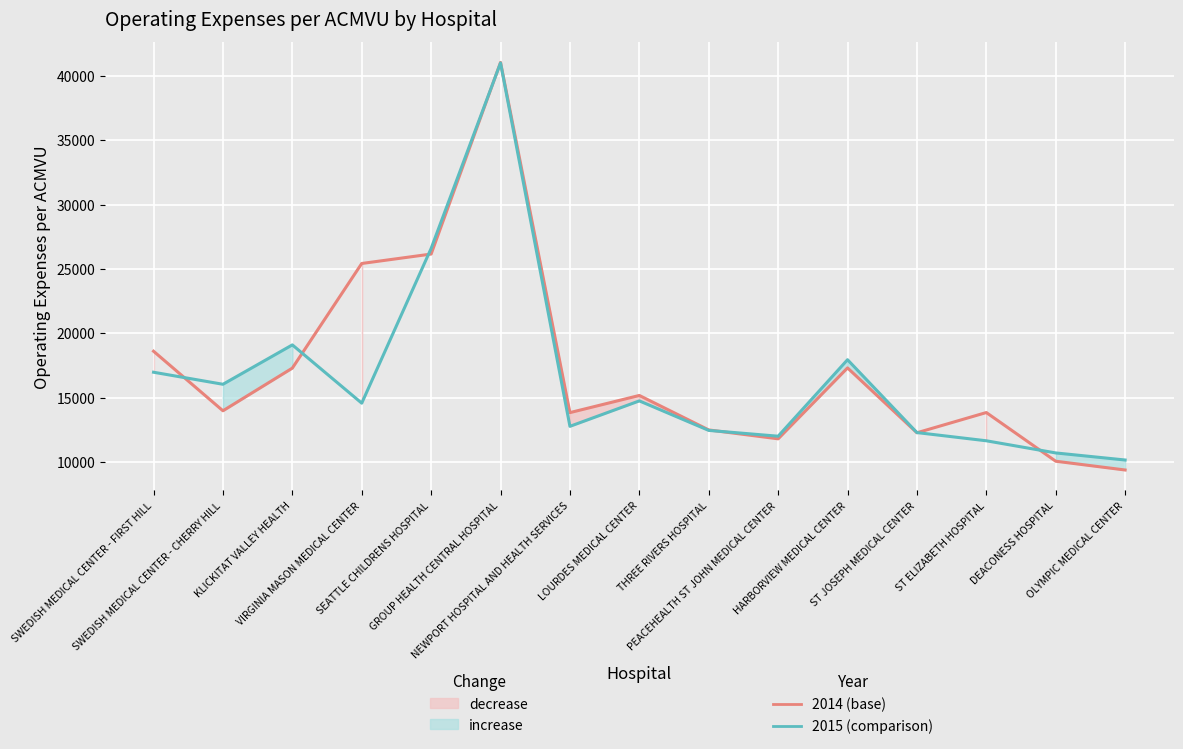

Where is 2015 PER ACMVU nearest to the value 25582?

SEATTLE CHILDRENS HOSPITAL